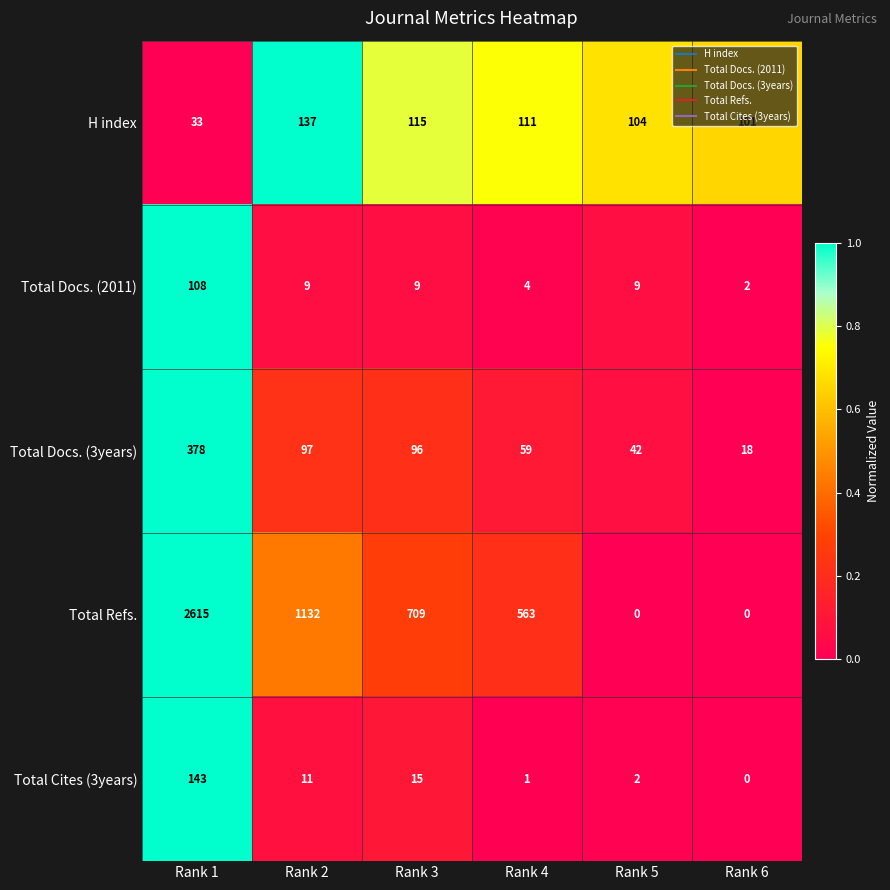

What is the difference between the maximum and minimum values in the Total Docs. (3years) series?

360